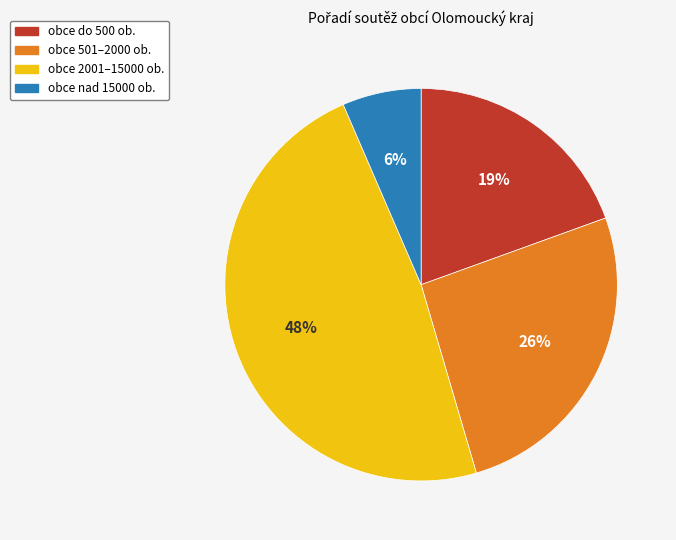

Do obce do 500 ob. and obce nad 15000 ob. together represent more than half of the pie?

No